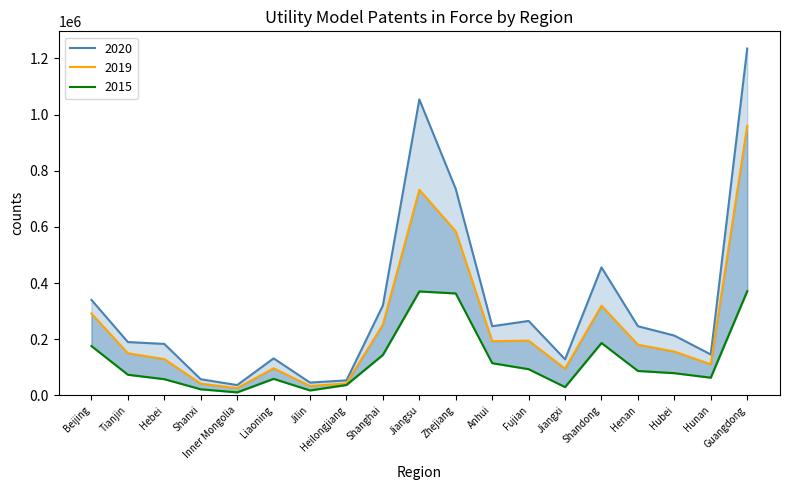

Reading right to left, what are all the values shown in this chart?

2015: Guangdong=370988	Hunan=63061	Hubei=79125	Henan=87001	Shandong=186544	Jiangxi=29514	Fujian=93335	Anhui=114736	Zhejiang=363027	Jiangsu=370168	Shanghai=144098	Heilongjiang=37013	Jilin=17693	Liaoning=58904	Inner Mongolia=10769	Shanxi=21773	Hebei=57744	Tianjin=73557	Beijing=175610
2019: Guangdong=960233	Hunan=110785	Hubei=155996	Henan=180601	Shandong=319432	Jiangxi=94991	Fujian=194986	Anhui=193140	Zhejiang=584454	Jiangsu=732163	Shanghai=252308	Heilongjiang=42501	Jilin=33330	Liaoning=96529	Inner Mongolia=25529	Shanxi=41711	Hebei=129271	Tianjin=149930	Beijing=291646
2020: Guangdong=1235185	Hunan=145696	Hubei=212957	Henan=246313	Shandong=455859	Jiangxi=128457	Fujian=265172	Anhui=246346	Zhejiang=735073	Jiangsu=1053773	Shanghai=320272	Heilongjiang=53491	Jilin=45570	Liaoning=131833	Inner Mongolia=36714	Shanxi=57553	Hebei=183267	Tianjin=189936	Beijing=340086